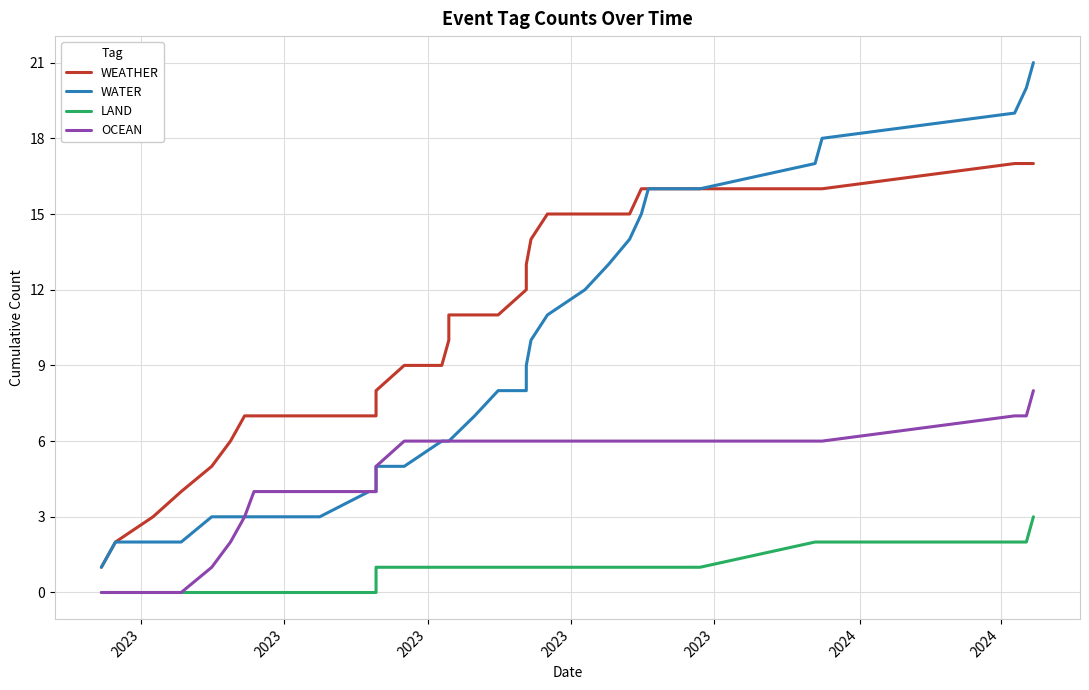

Is it true that OCEAN equals 3 at 31?

False